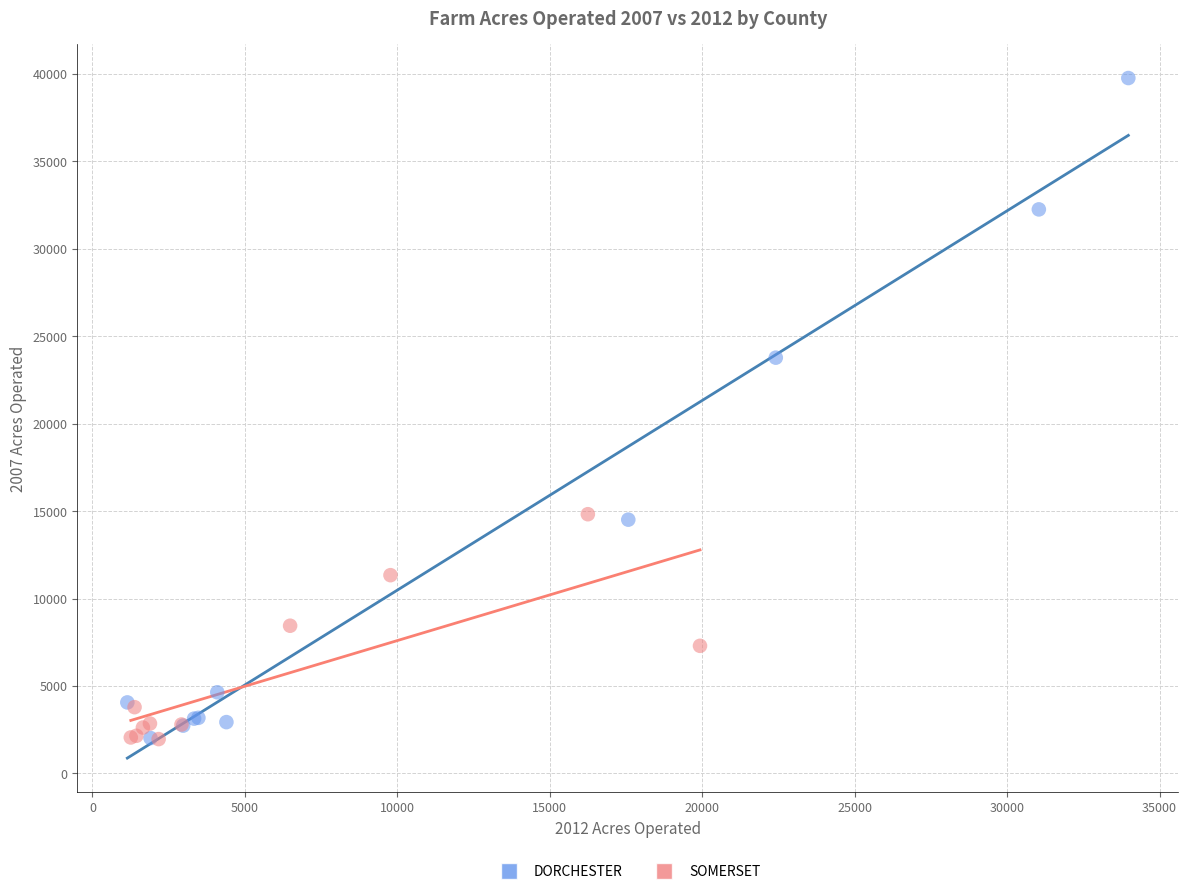

Which series has the widest spread of Y values?

DORCHESTER